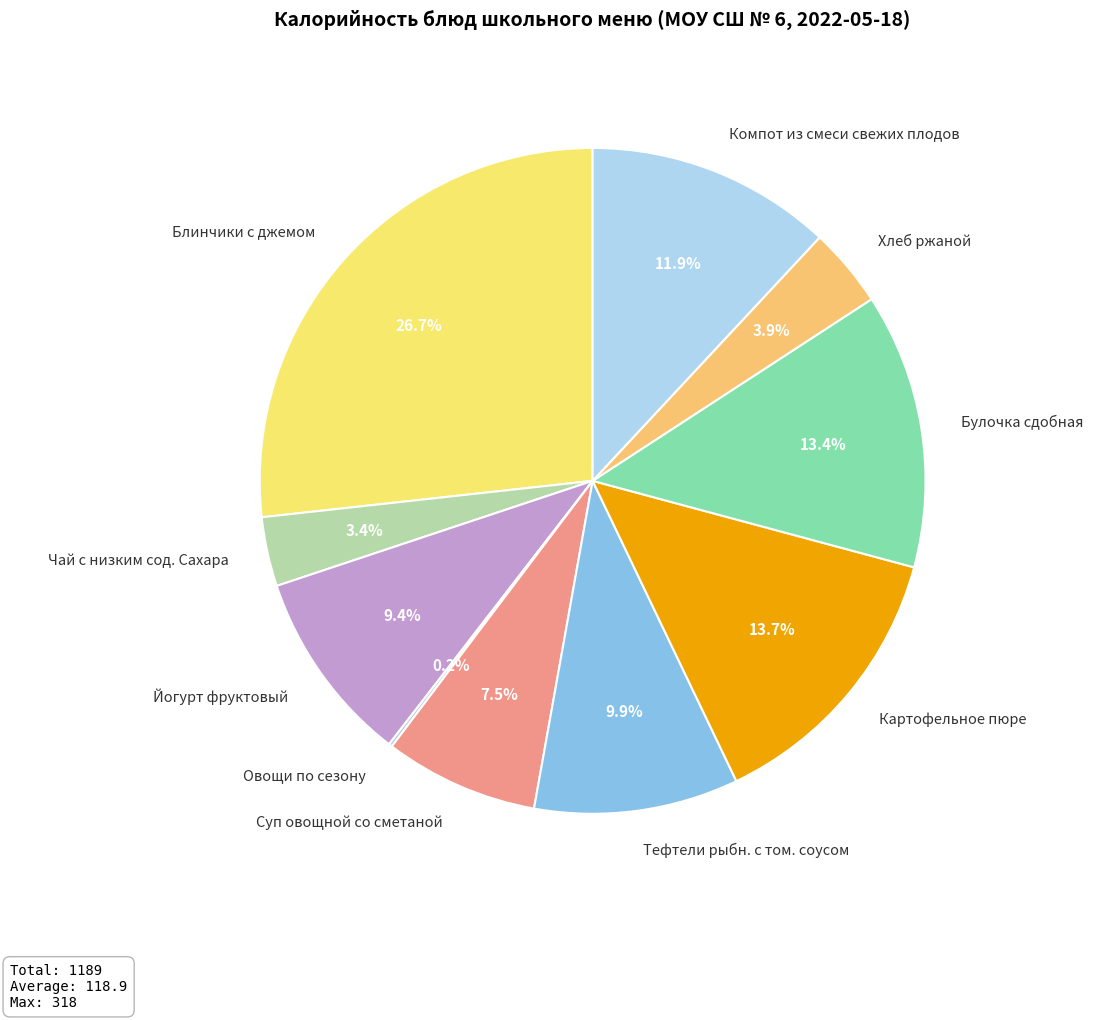

How much of the chart is everything except Чай с низким сод. Сахара?

96.6%